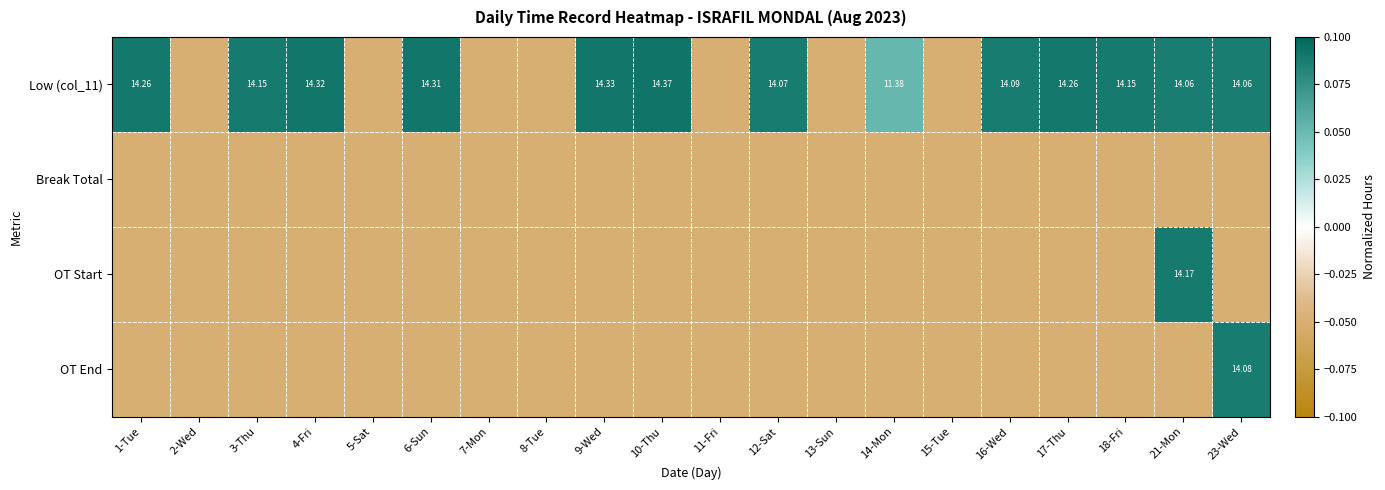

At which category is the sum across all series the highest?

21-Mon